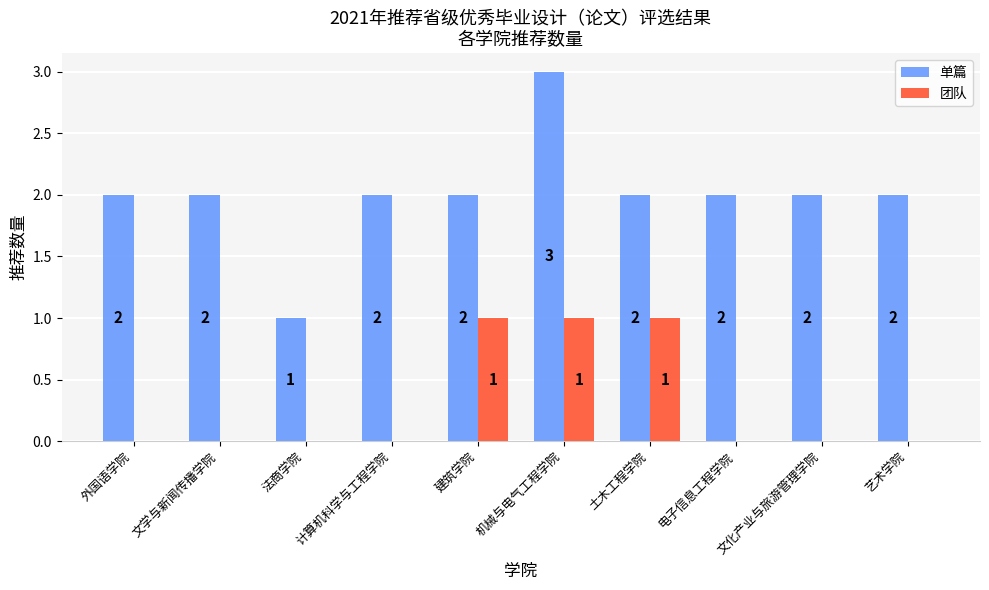

How many groups of bars are there?

10